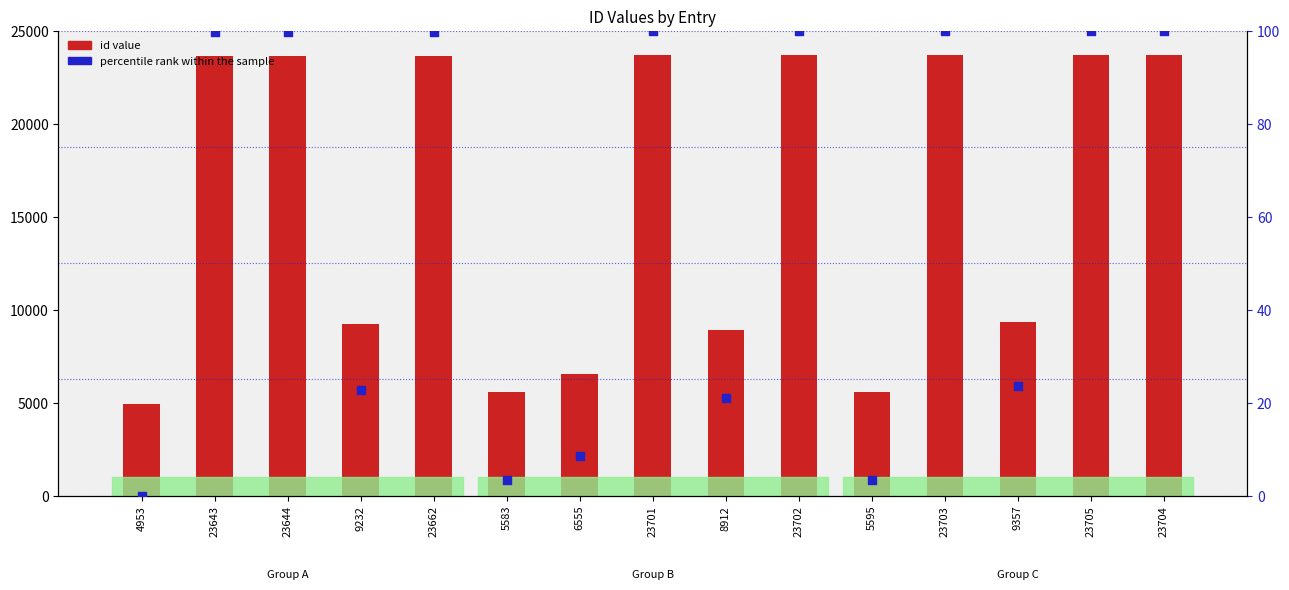

Which series has the largest Y range (max minus min)?

id value